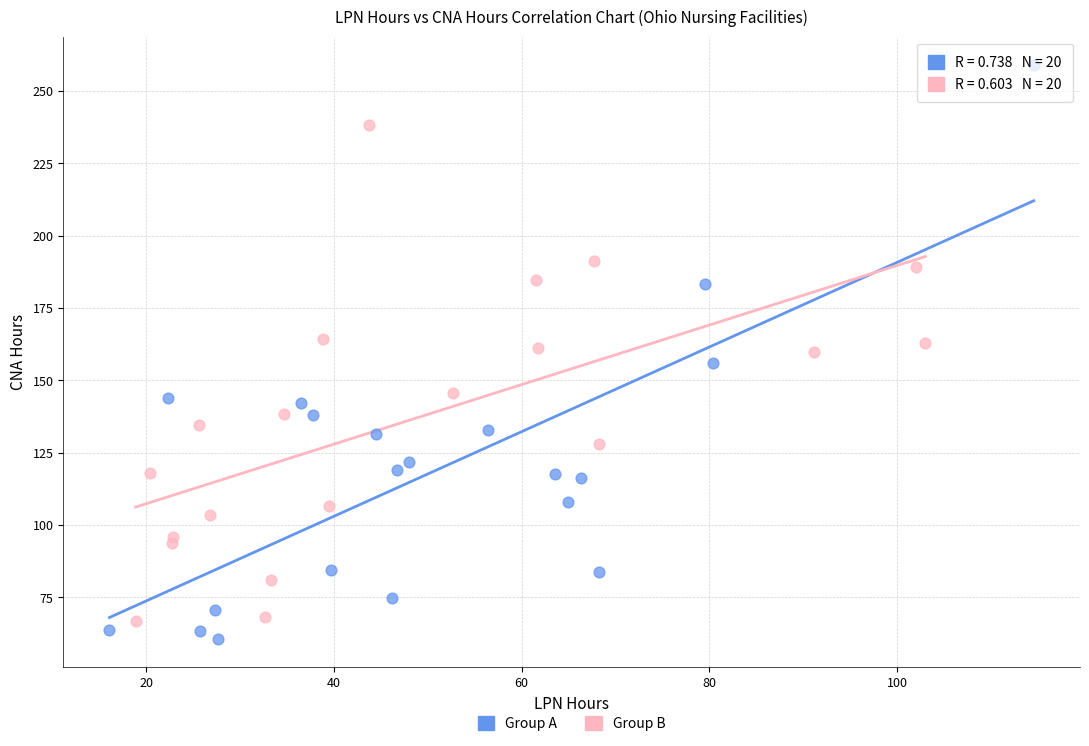

Which series reaches the maximum Y coordinate?

Group A